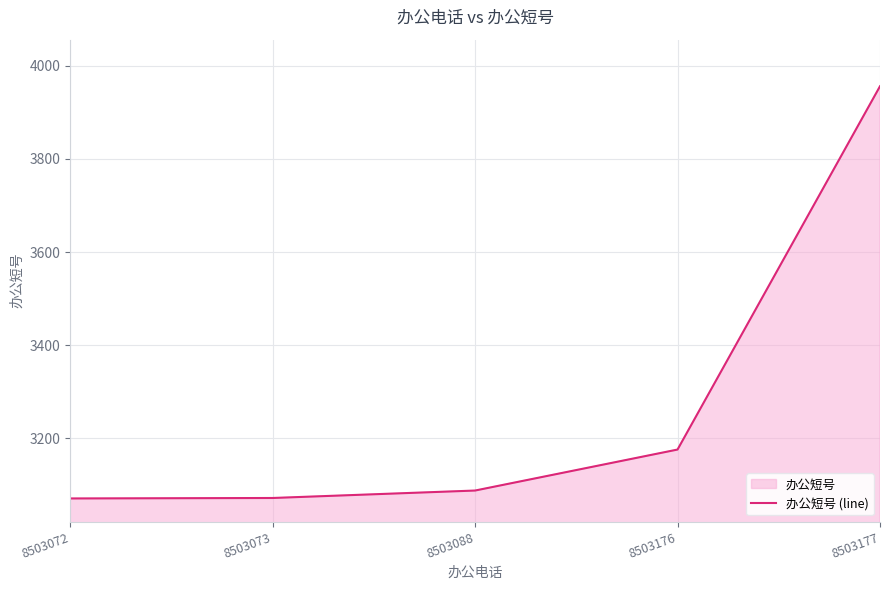

Reading right to left, what are all the values shown in this chart?

3956	3176	3088	3072	3071